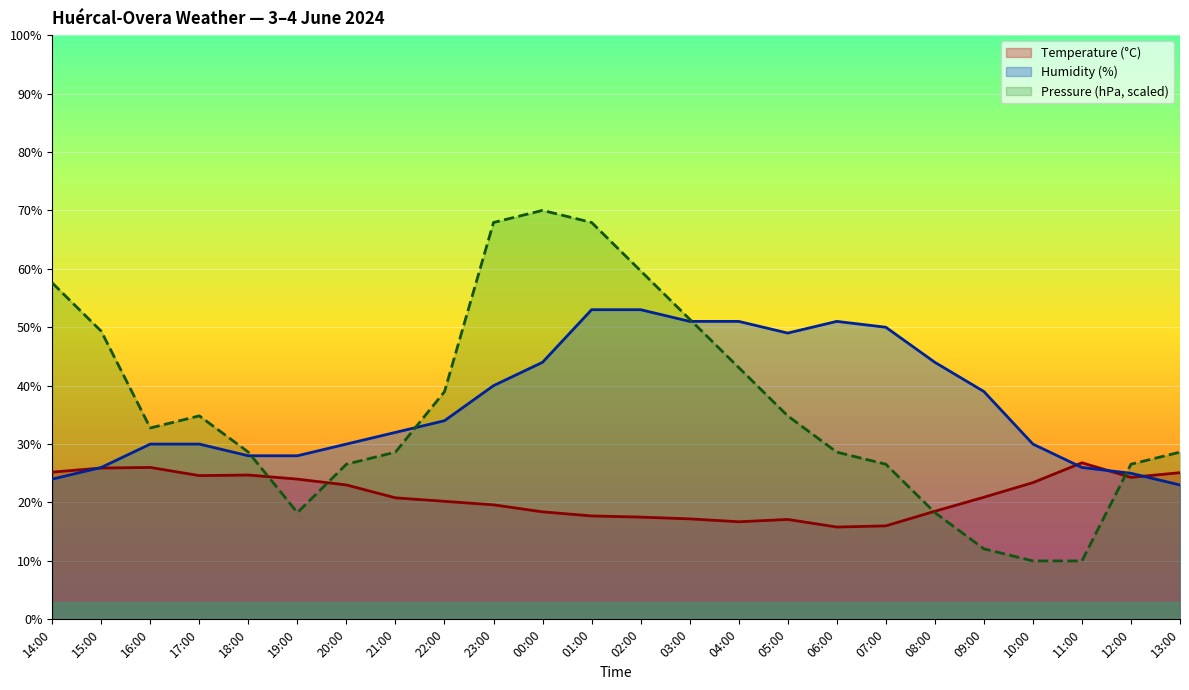

Between 02:00 and 13:00, which is larger?

13:00